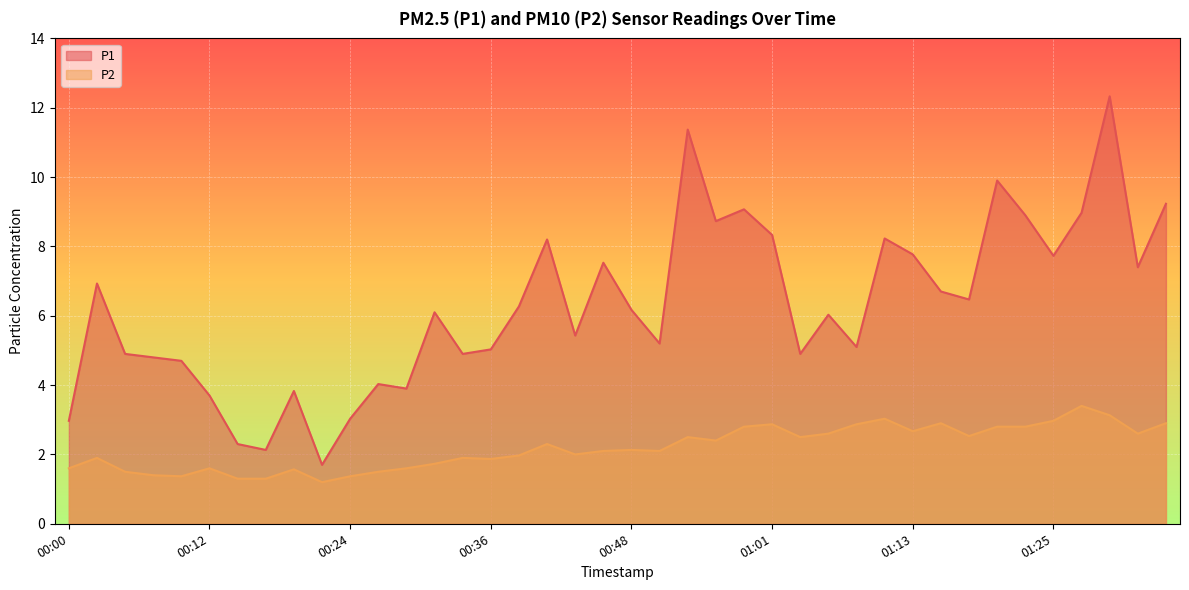

How many interior local peaks does the P2 series have?

11